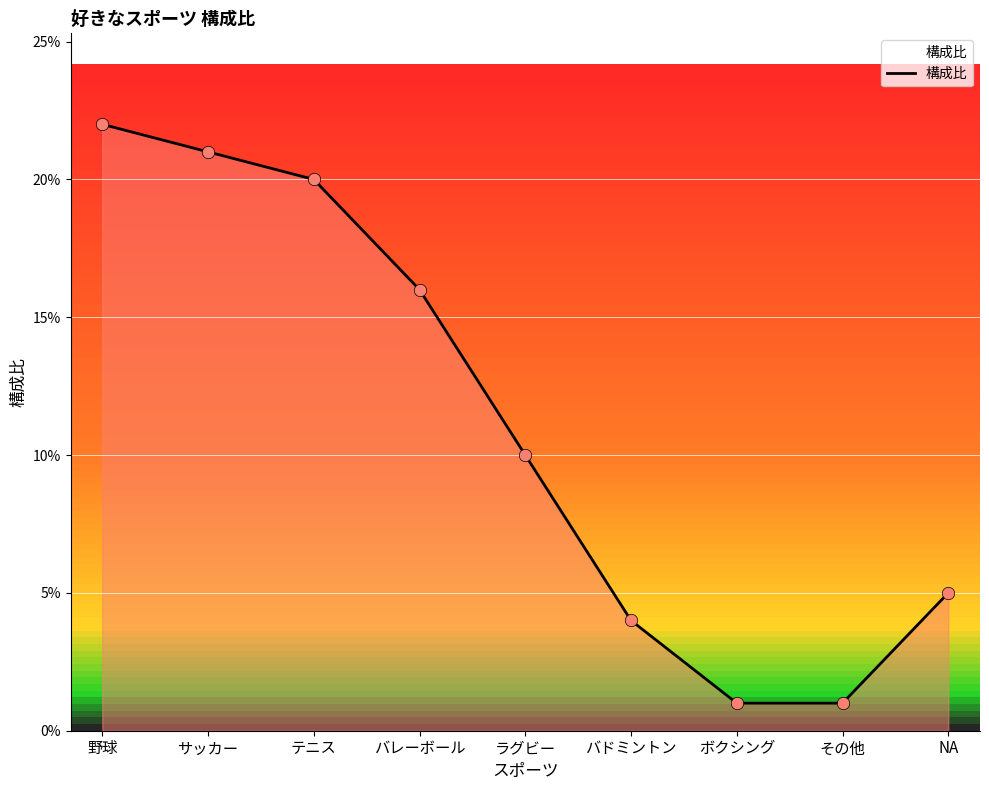

Between その他 and サッカー, which is larger?

サッカー